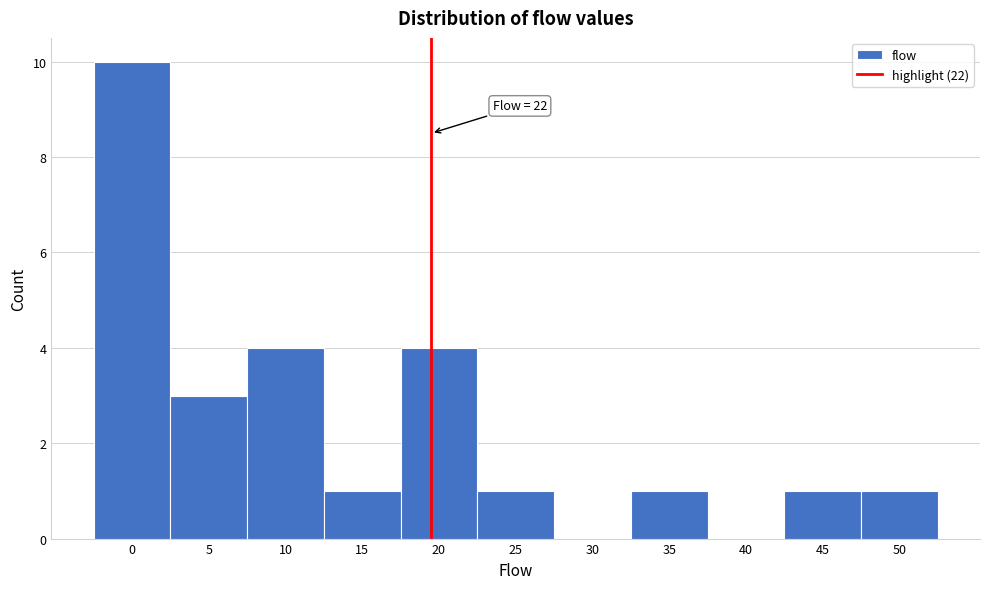

Reading left to right, transcribe all the data shown in this chart.

0=10	5=3	10=4	15=1	20=4	25=1	30=0	35=1	40=0	45=1	50=1